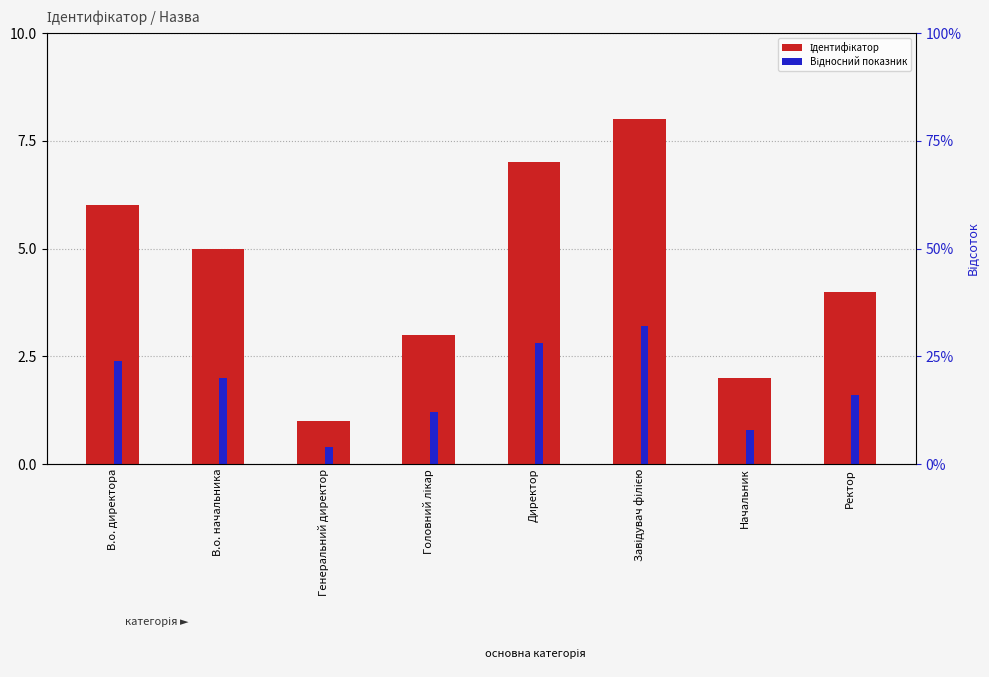

Which category has the highest value in the Відносний показник series?

Завідувач філією